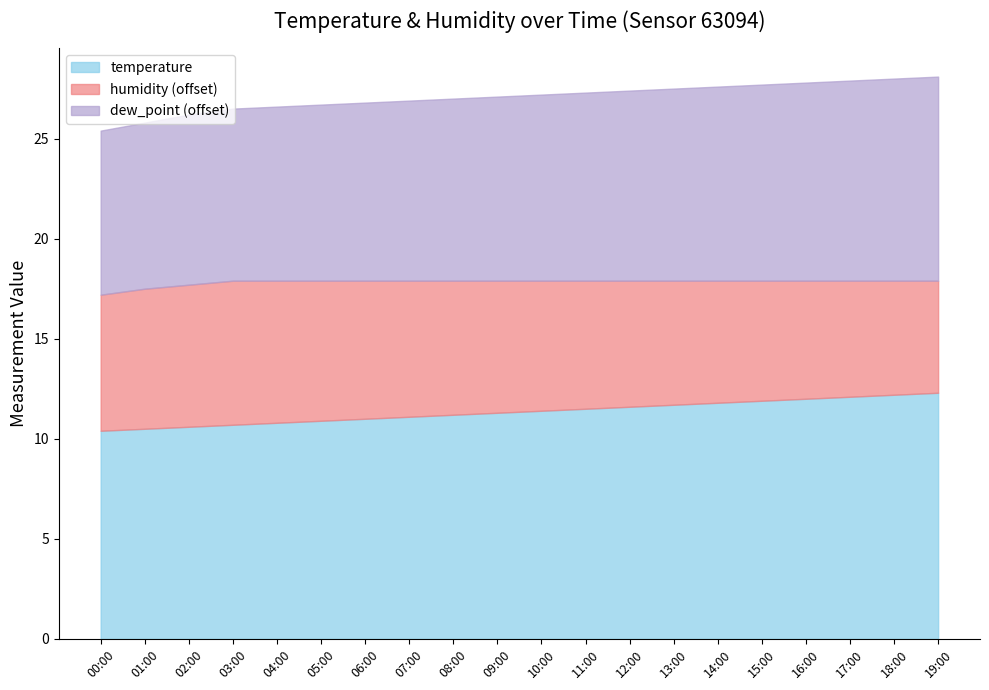

What is the sum of the humidity values at 14:00 and 05:00?

173.1